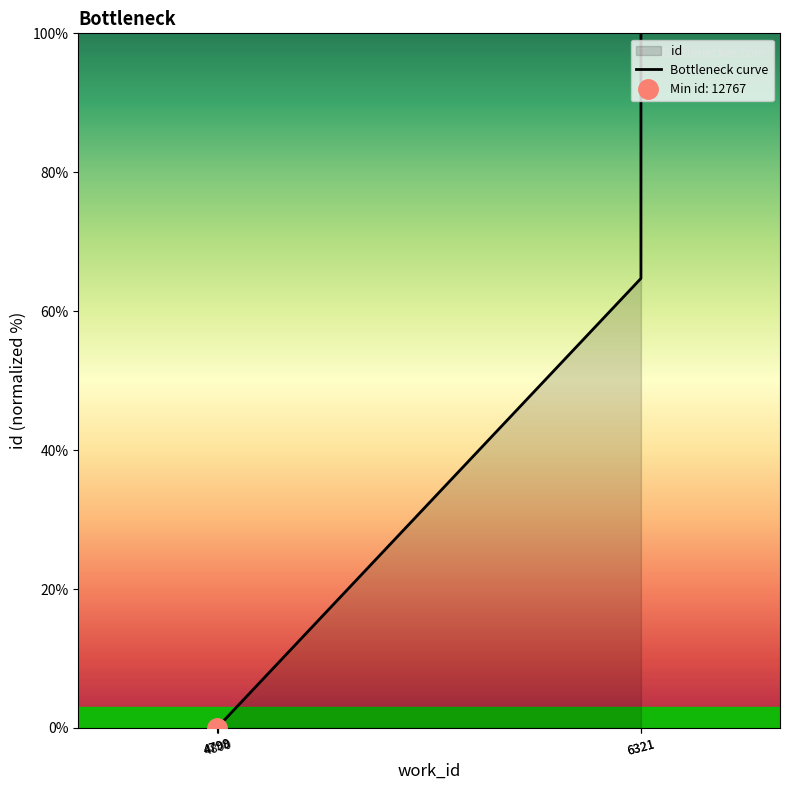

How many values are above zero?

4